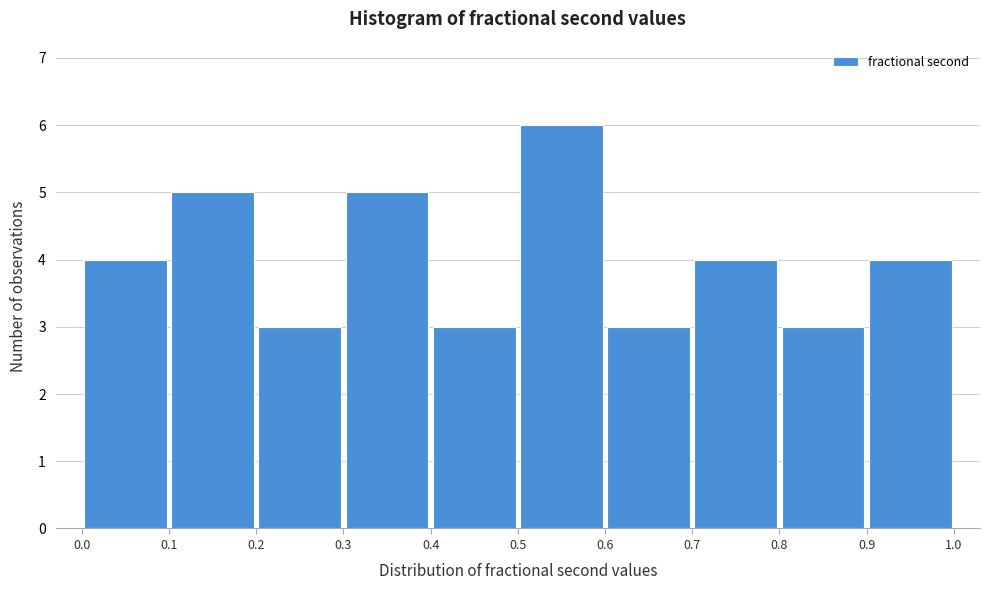

Reading left to right, transcribe this chart: for each bar, give the range it covers on the x-axis and its height. The values are not printed on the chart, so give them approximately, as read against the axis.

0.0 to 0.1: 4
0.1 to 0.2: 5
0.2 to 0.3: 3
0.3 to 0.4: 5
0.4 to 0.5: 3
0.5 to 0.6: 6
0.6 to 0.7: 3
0.7 to 0.8: 4
0.8 to 0.9: 3
0.9 to 1.0: 4